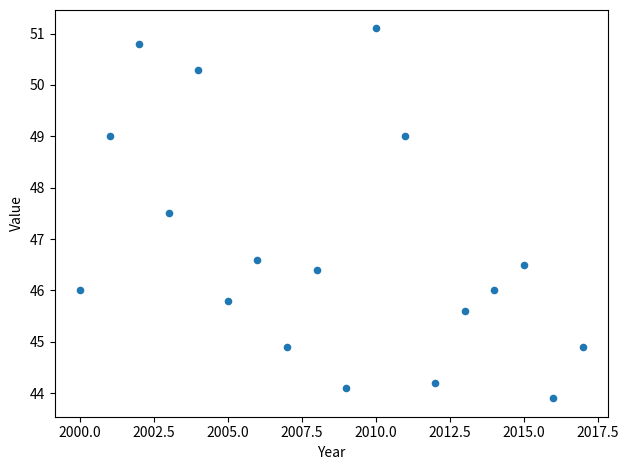

What is the range of Y values (max minus min)?

7.2